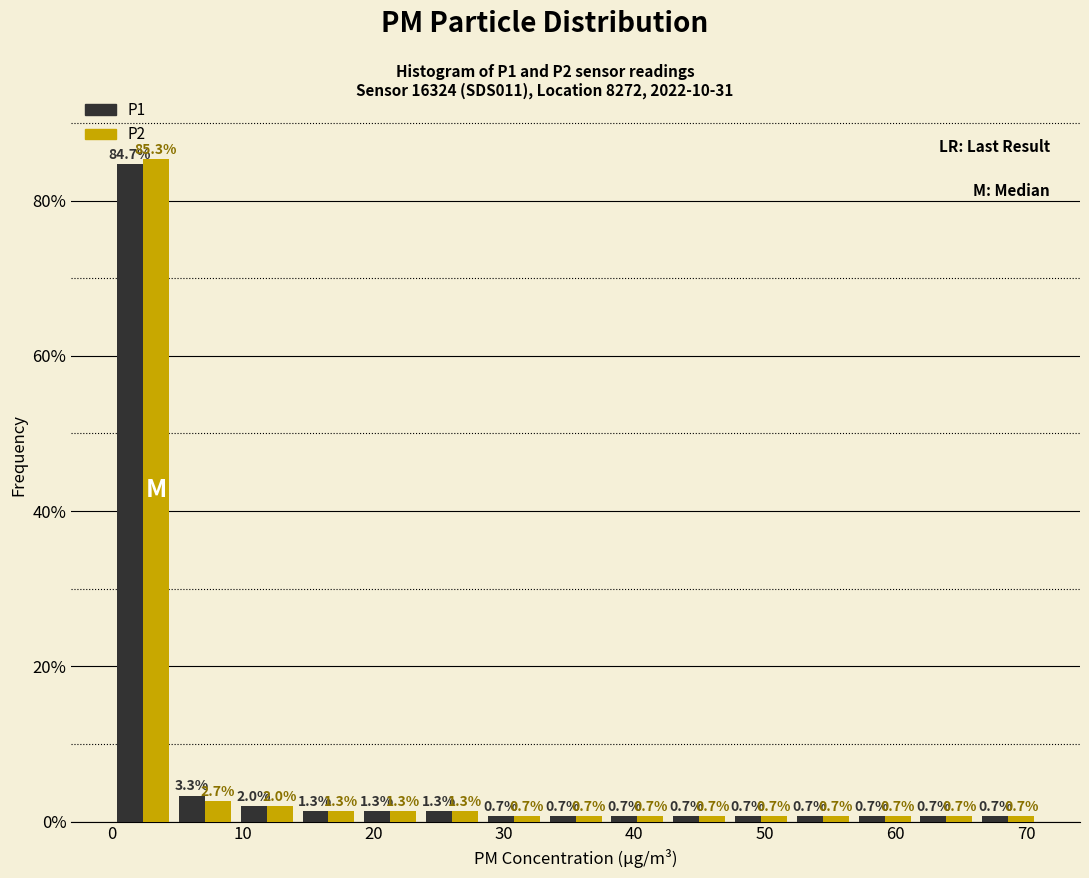

Reading left to right, list every range on the x-axis with the height of the bar of each series over it. The bar edges are not printed on the chart, so give them approximately, as read against the axis.

0 to 5: P1=84.7	P2=85.3
5 to 9: P1=3.3	P2=2.7
9 to 14: P1=2.0	P2=2.0
14 to 19: P1=1.3	P2=1.3
19 to 24: P1=1.3	P2=1.3
24 to 28: P1=1.3	P2=1.3
28 to 33: P1=0.7	P2=0.7
33 to 38: P1=0.7	P2=0.7
38 to 43: P1=0.7	P2=0.7
43 to 47: P1=0.7	P2=0.7
47 to 52: P1=0.7	P2=0.7
52 to 57: P1=0.7	P2=0.7
57 to 62: P1=0.7	P2=0.7
62 to 66: P1=0.7	P2=0.7
66 to 71: P1=0.7	P2=0.7